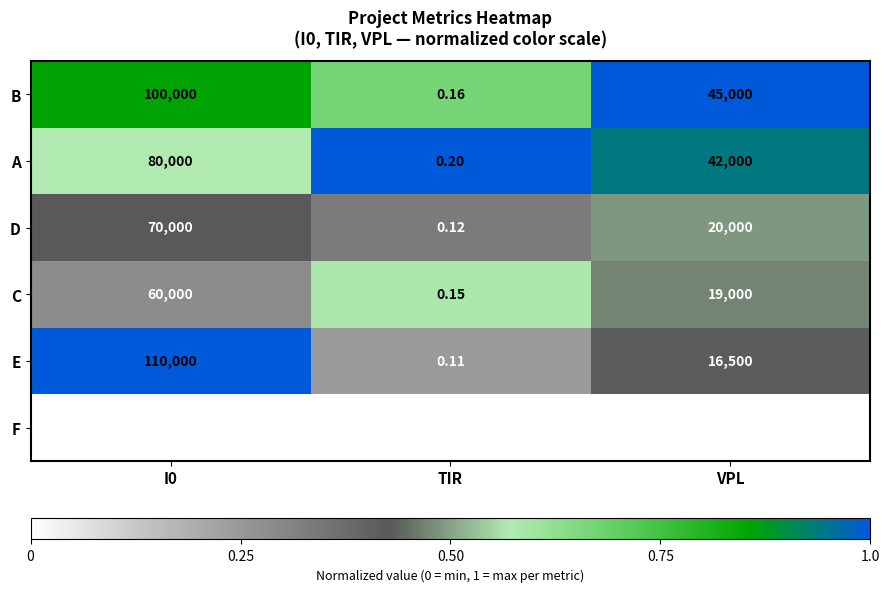

Which series has the largest total across all categories?

B